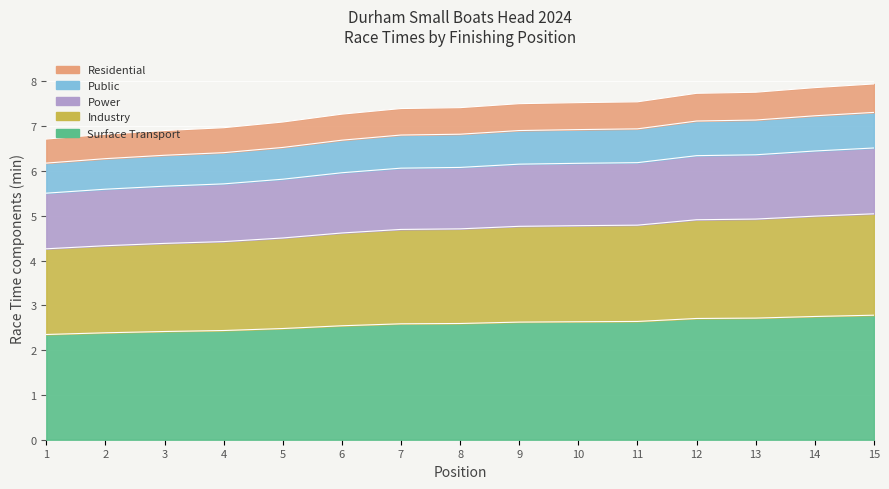

At which category does the chart reach its peak across all series?

15